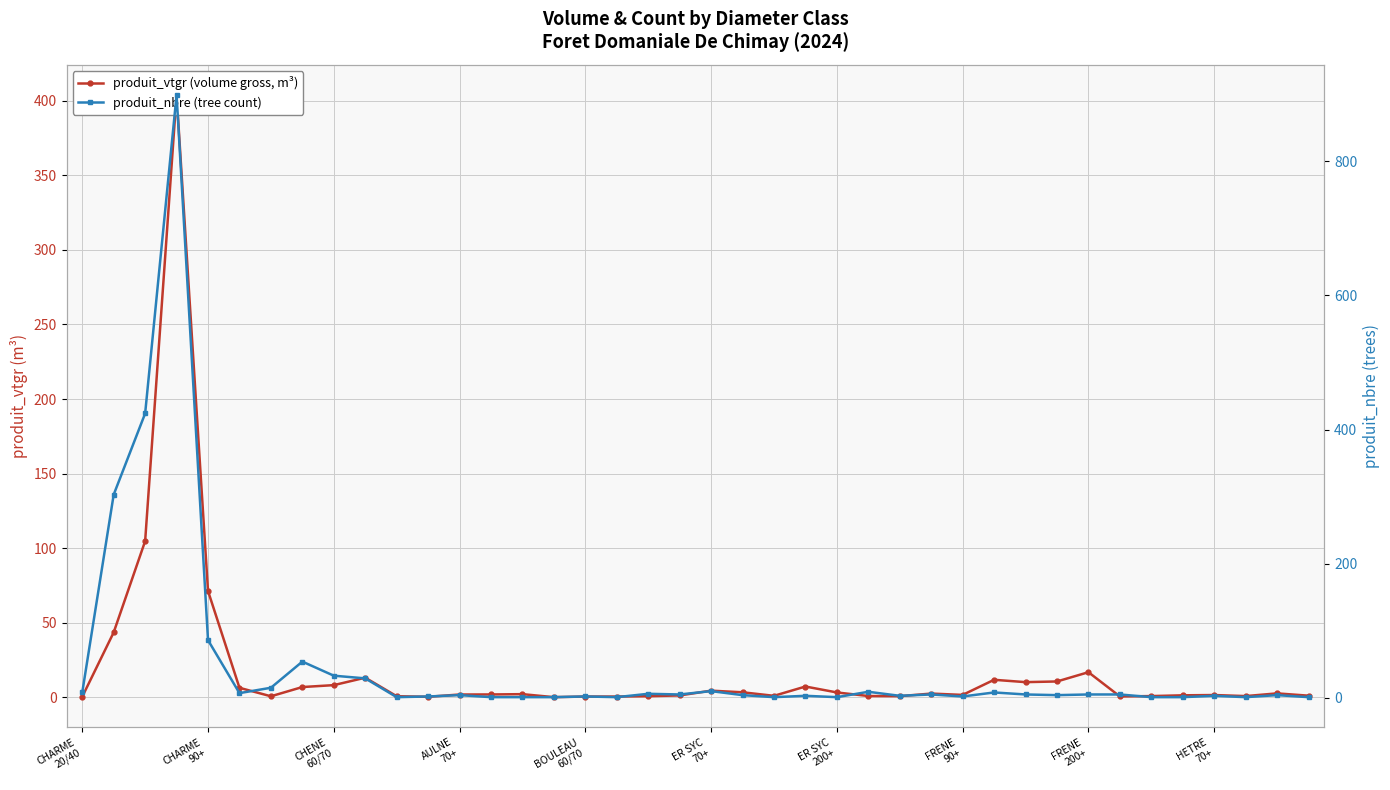

Does the chart have visible grid lines?

Yes